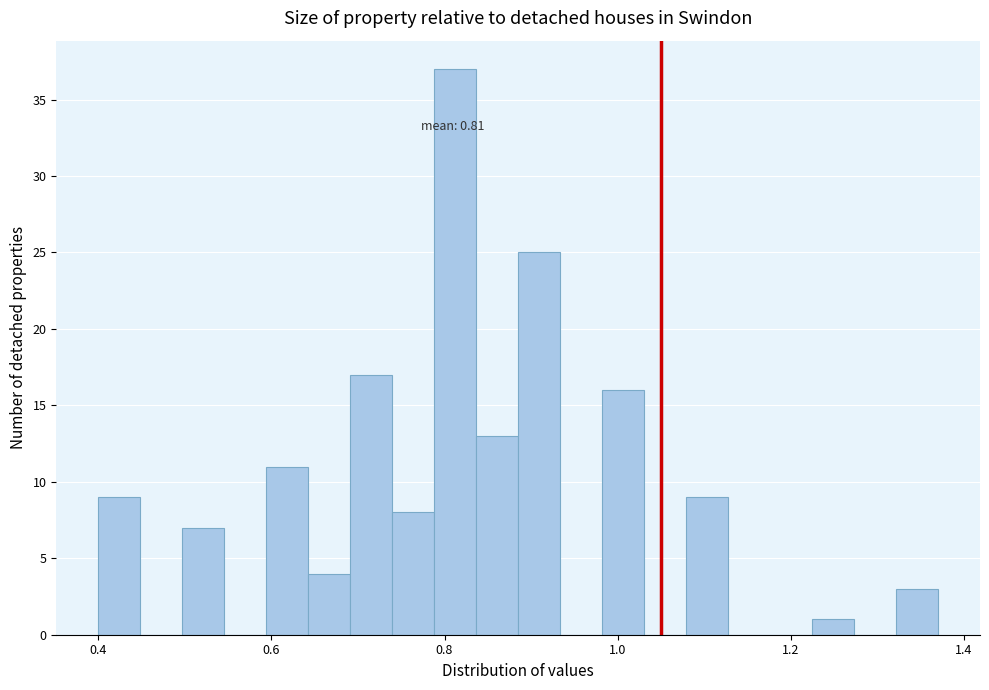

Around what value on the x-axis is the tallest bar? Give the approximate position of its centre, as read against the axis.

0.82